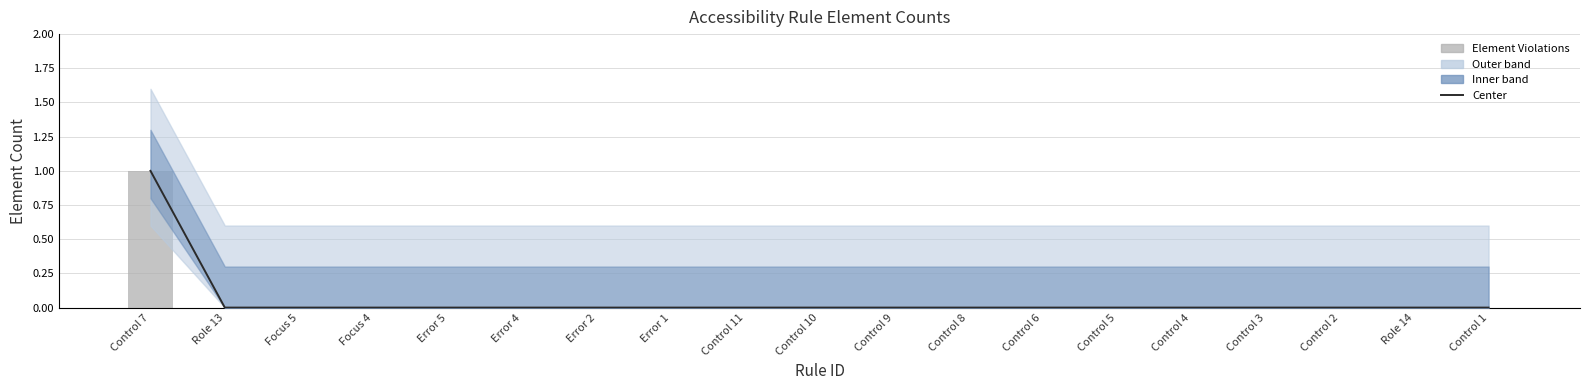

What is the label of the 1st bar from the left?

Control 7